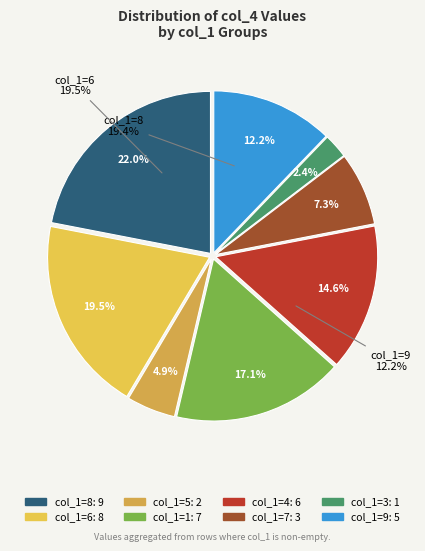

To the nearest percent, what is the difference between the largest and smallest slice percentages?

20%